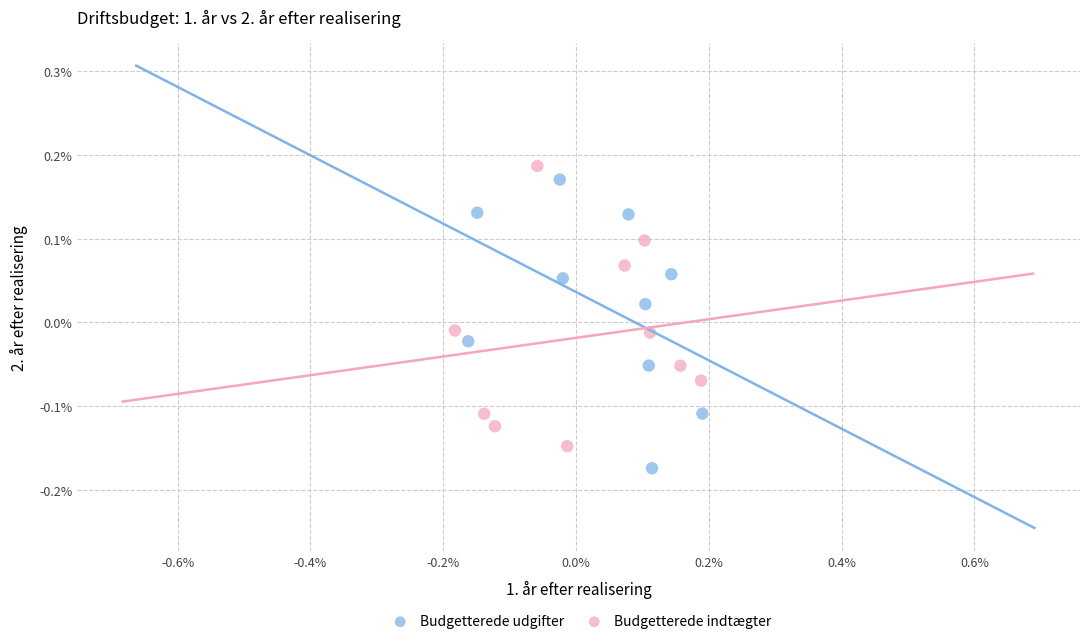

Which series has the widest spread of Y values?

Budgetterede udgifter